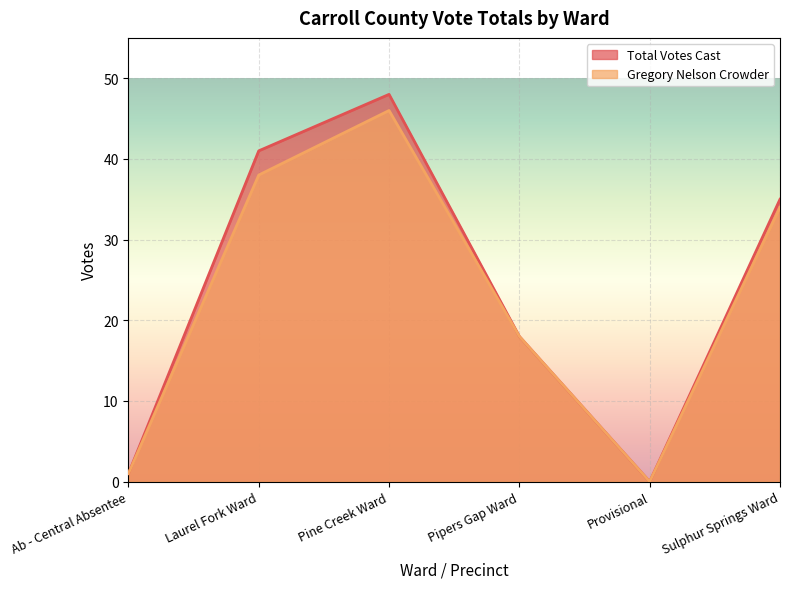

True or false: Total Votes Cast has a value of 18 at Pipers Gap Ward.

True